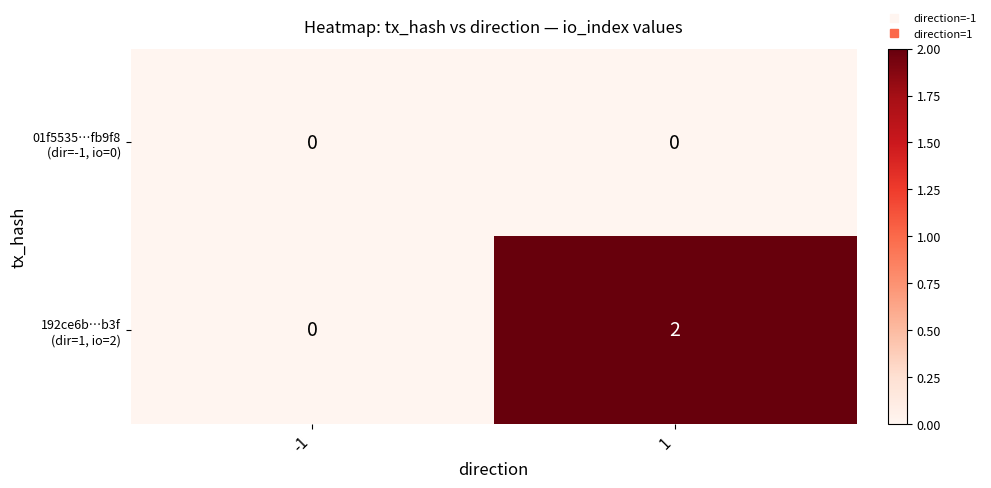

At how many categories does at least one series exceed 0?

1